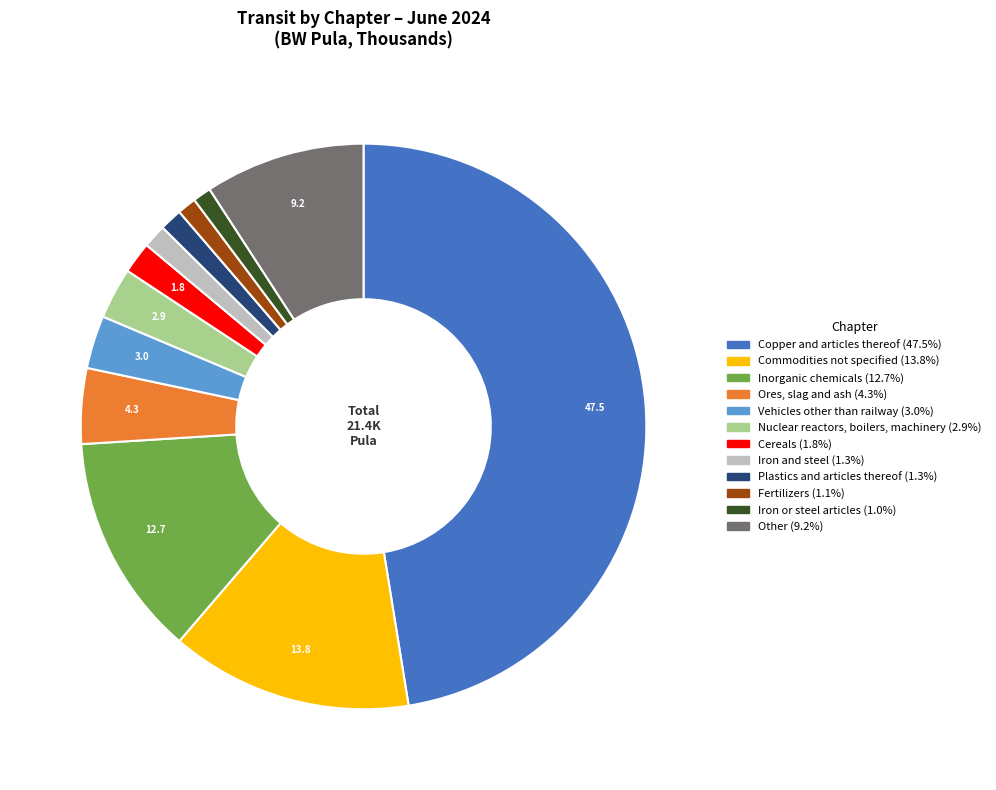

What is the ratio of the value at Copper and articles thereof to the value at Nuclear reactors, boilers, machinery?

16.2